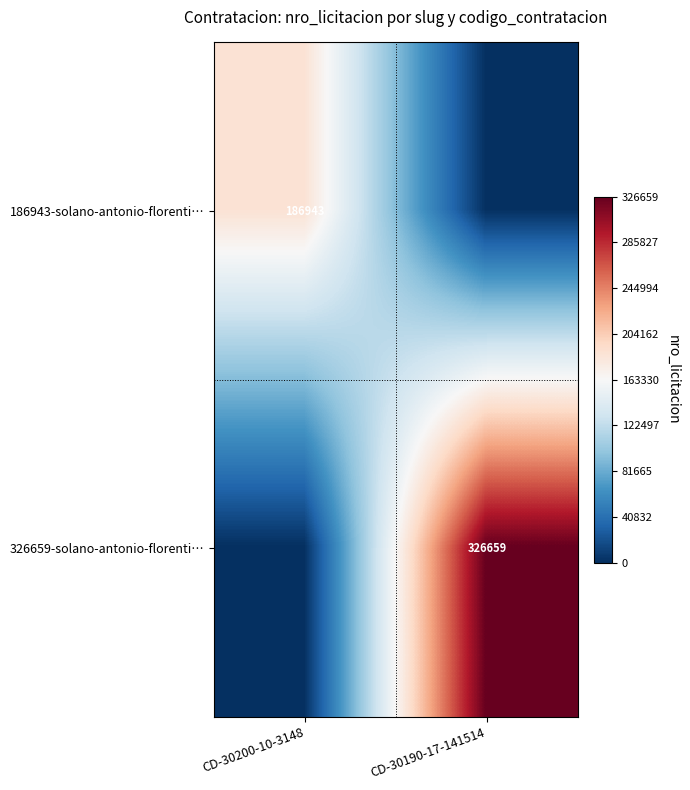

At how many categories does at least one series exceed 77009?

2